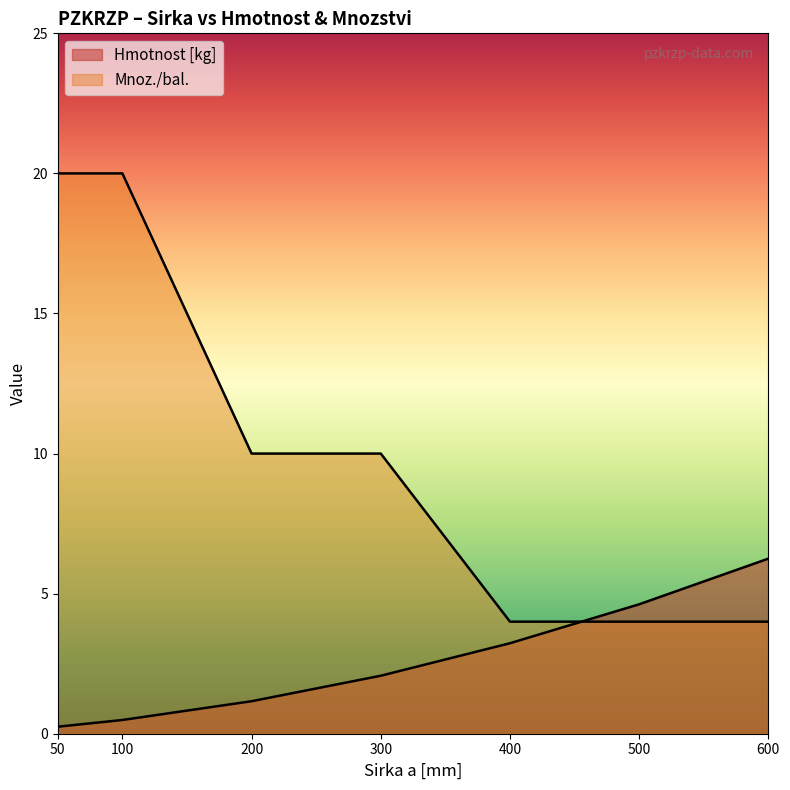

True or false: Mnoz./bal. has a value of 10.0 at 300.

True